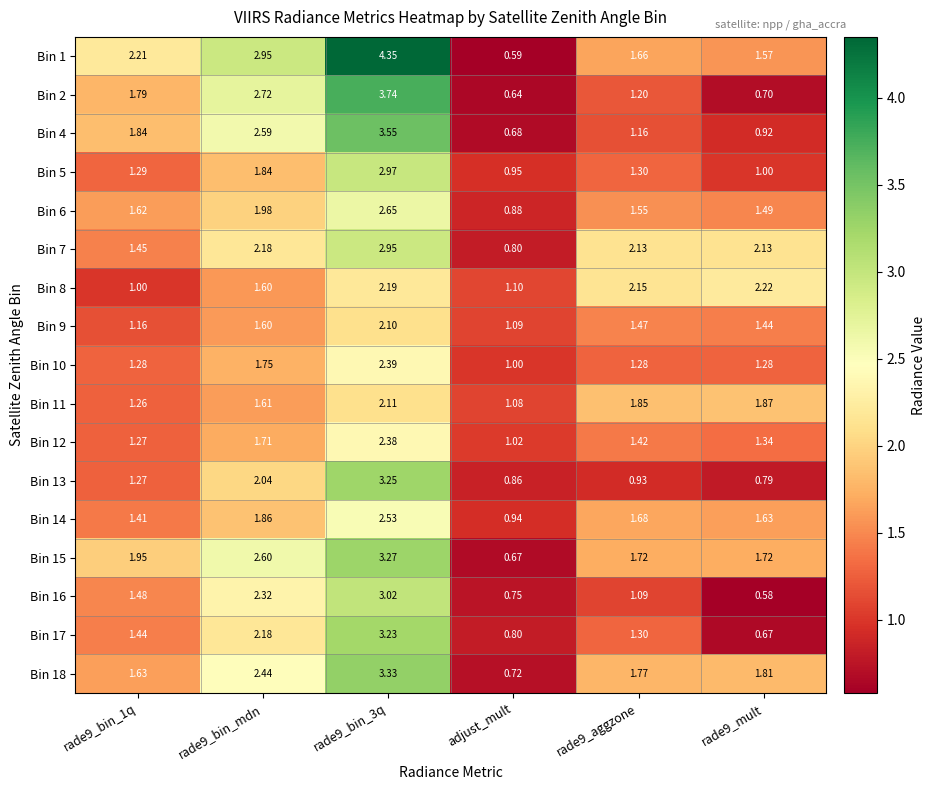

At which label is Bin 11 closest to 1?

adjust_mult